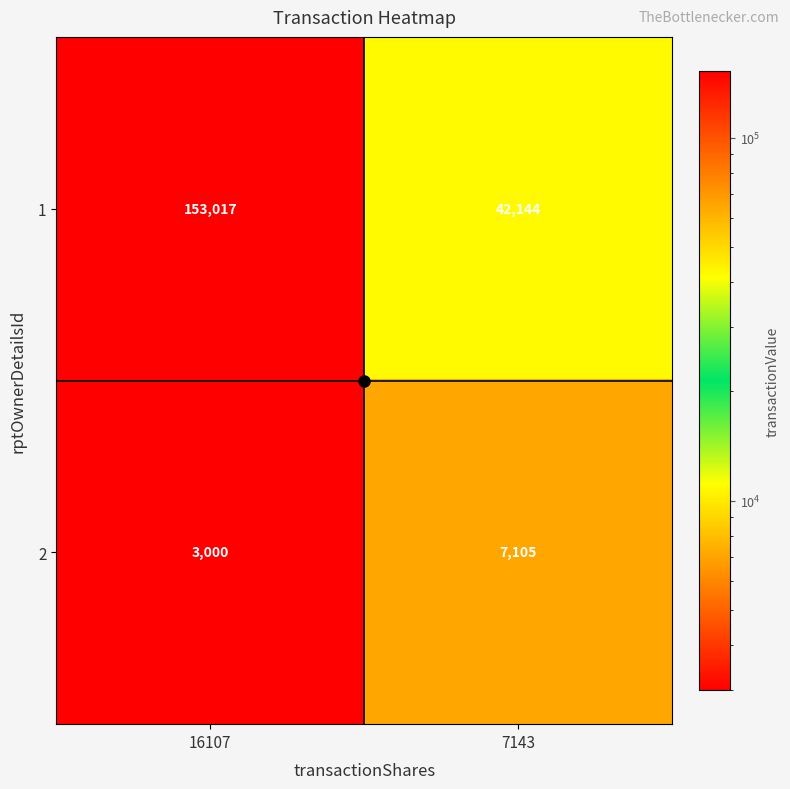

What is the total value across all series at 16107?

156017